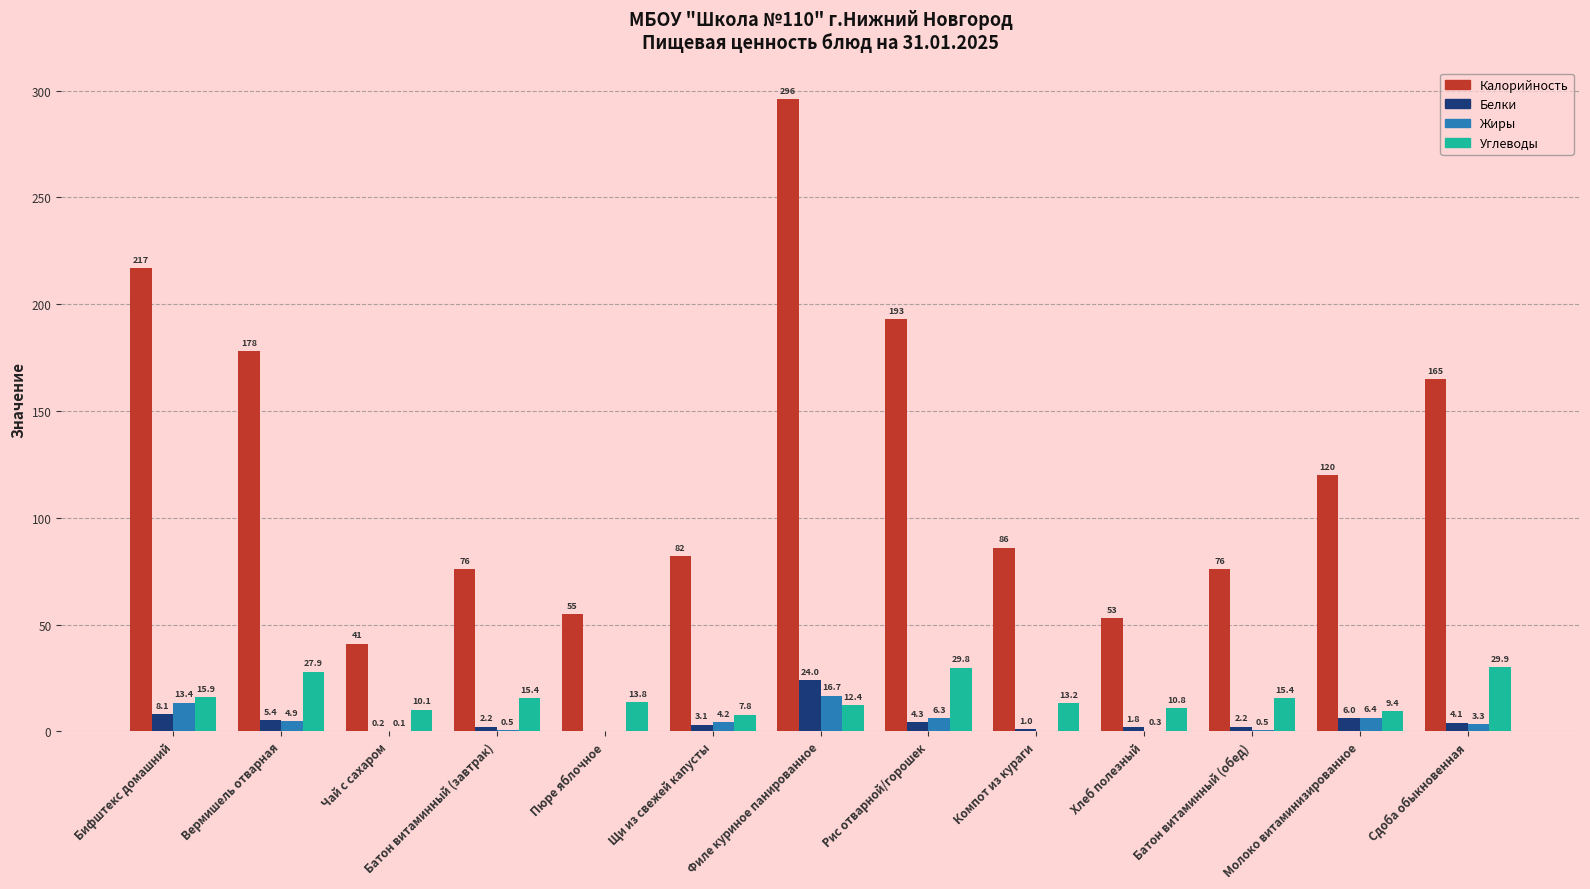

Which series has the largest total across all categories?

Калорийность